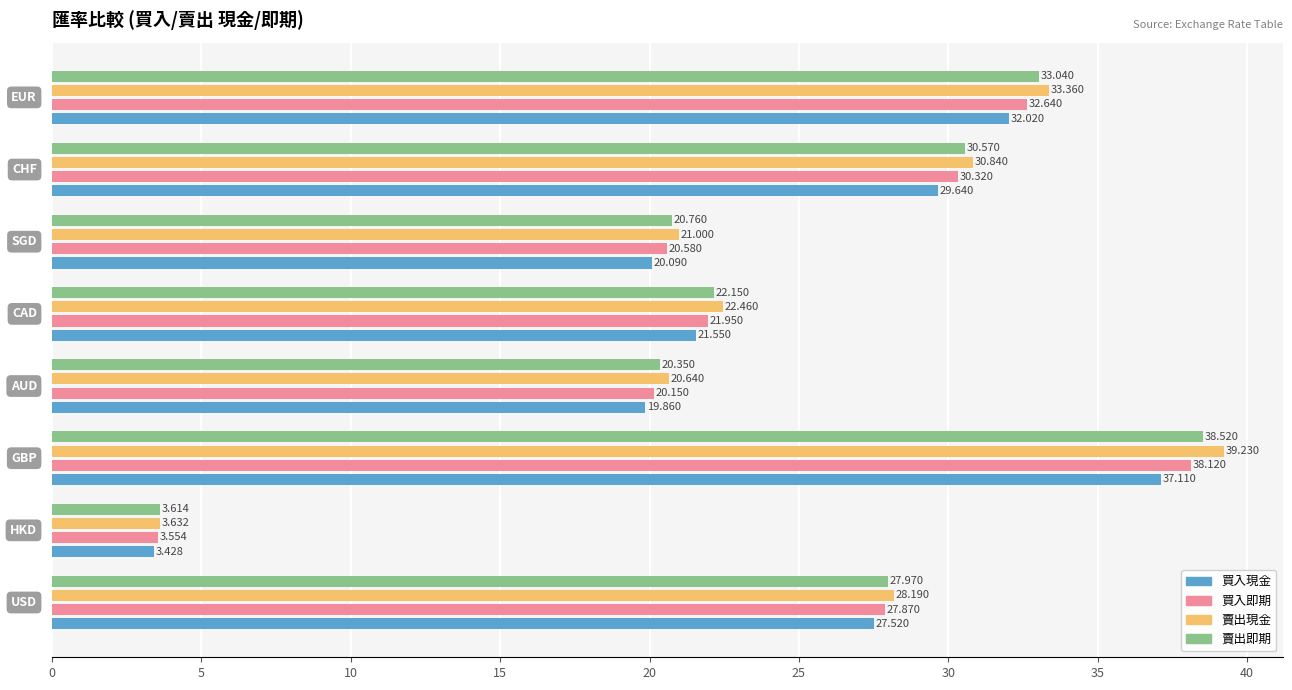

List the series in order of their overall mean, lowest first.

買入現金, 買入即期, 賣出即期, 賣出現金